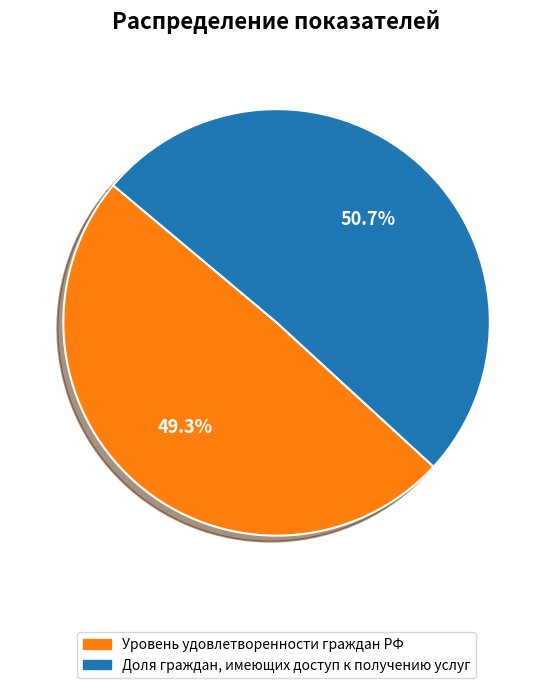

Between Доля граждан, имеющих доступ к получению услуг and Уровень удовлетворенности граждан РФ, which is larger?

Доля граждан, имеющих доступ к получению услуг